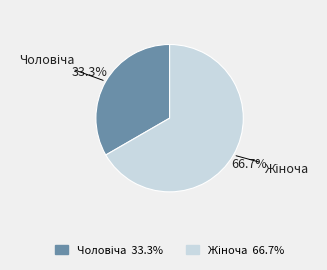

Does any single category account for the majority?

Yes